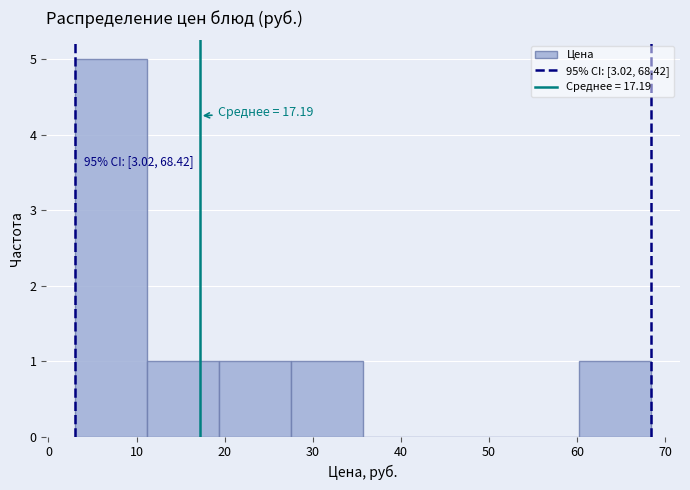

Which range on the x-axis has the tallest bar?

3 to 11